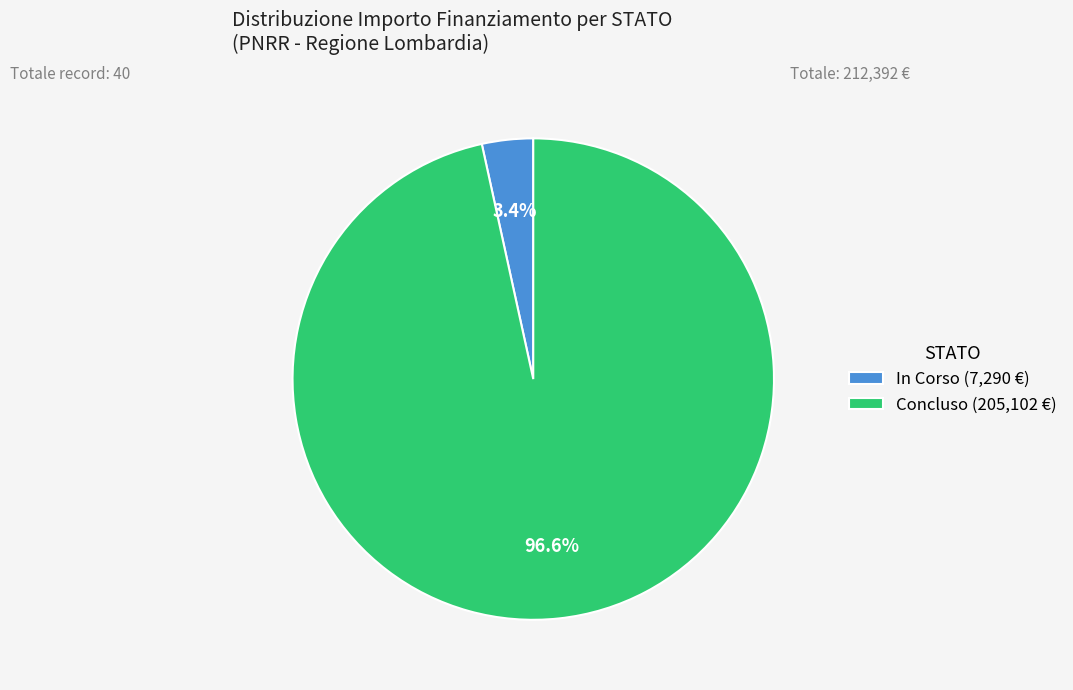

Rank the categories by value from lowest to highest.

In Corso (7,290 €), Concluso (205,102 €)